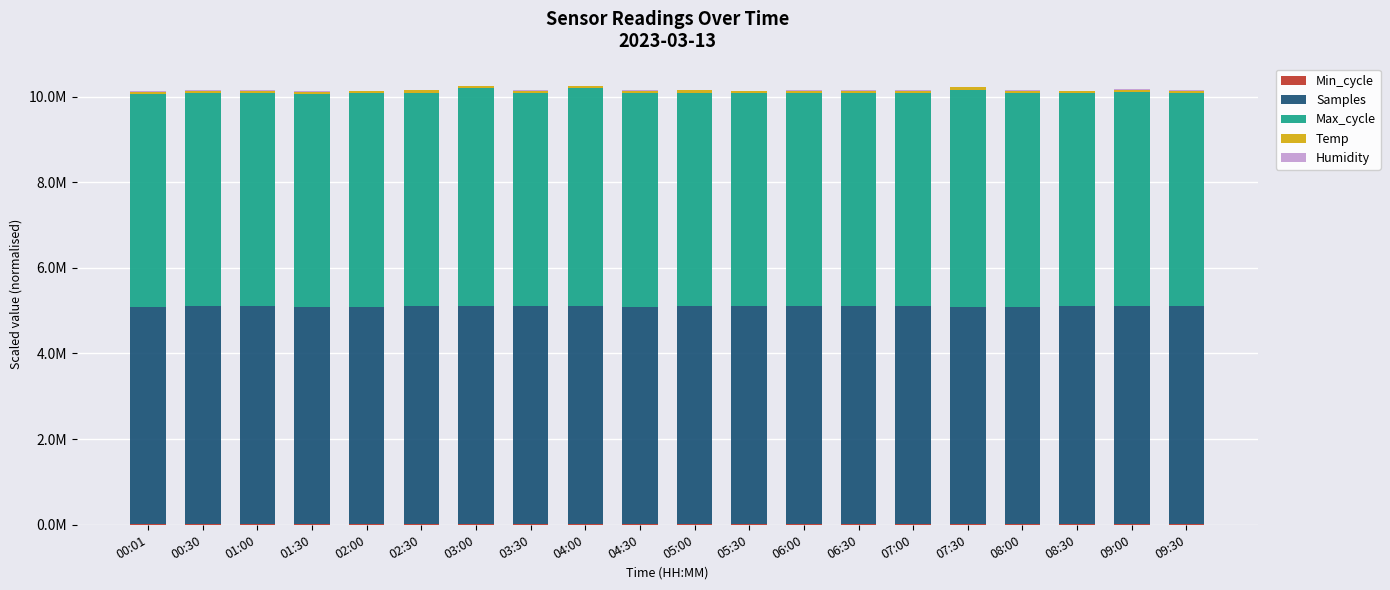

Which series has the largest total across all categories?

Samples